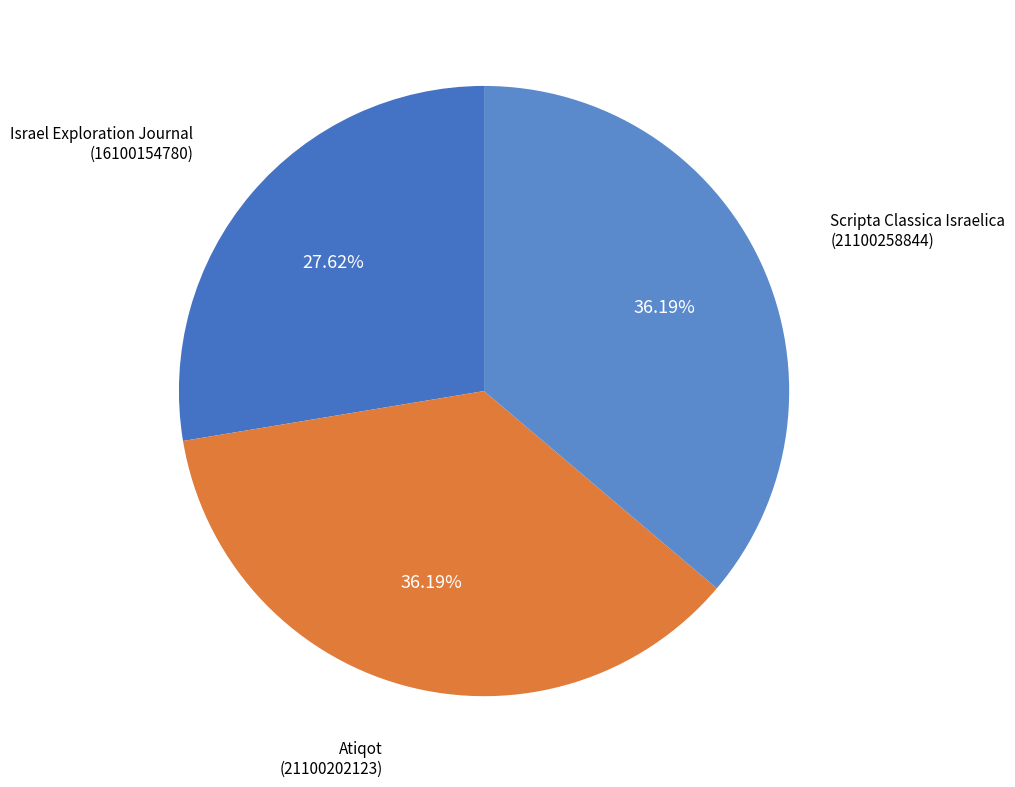

What is the ratio of the value at Scripta Classica Israelica (21100258844) to the value at Atiqot (21100202123)?

1.0